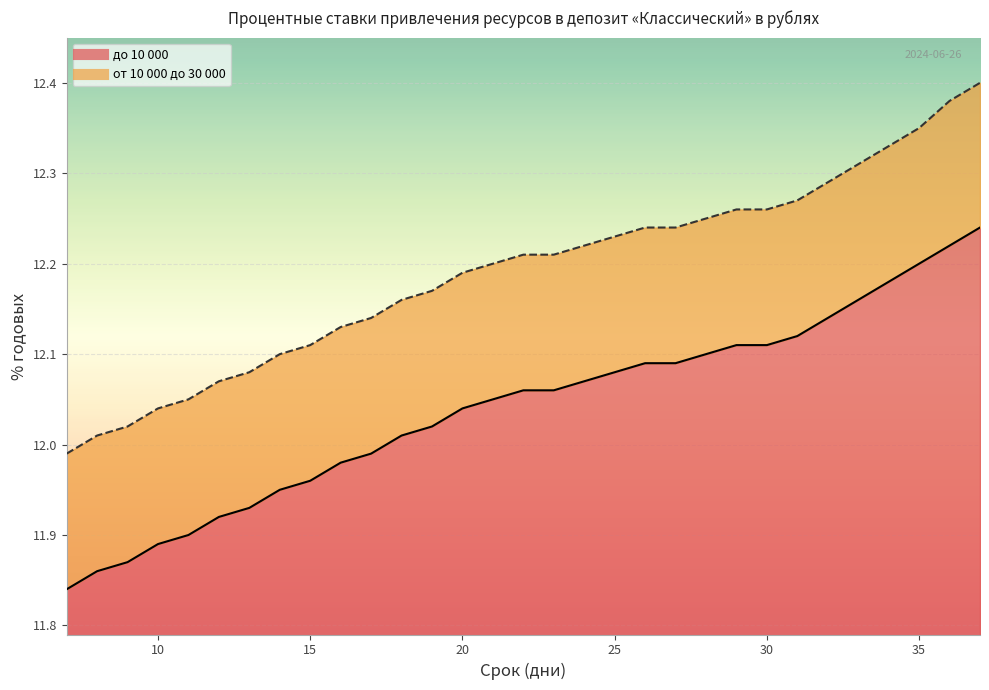

What is the spread (max minus min) of values at 17?

0.2